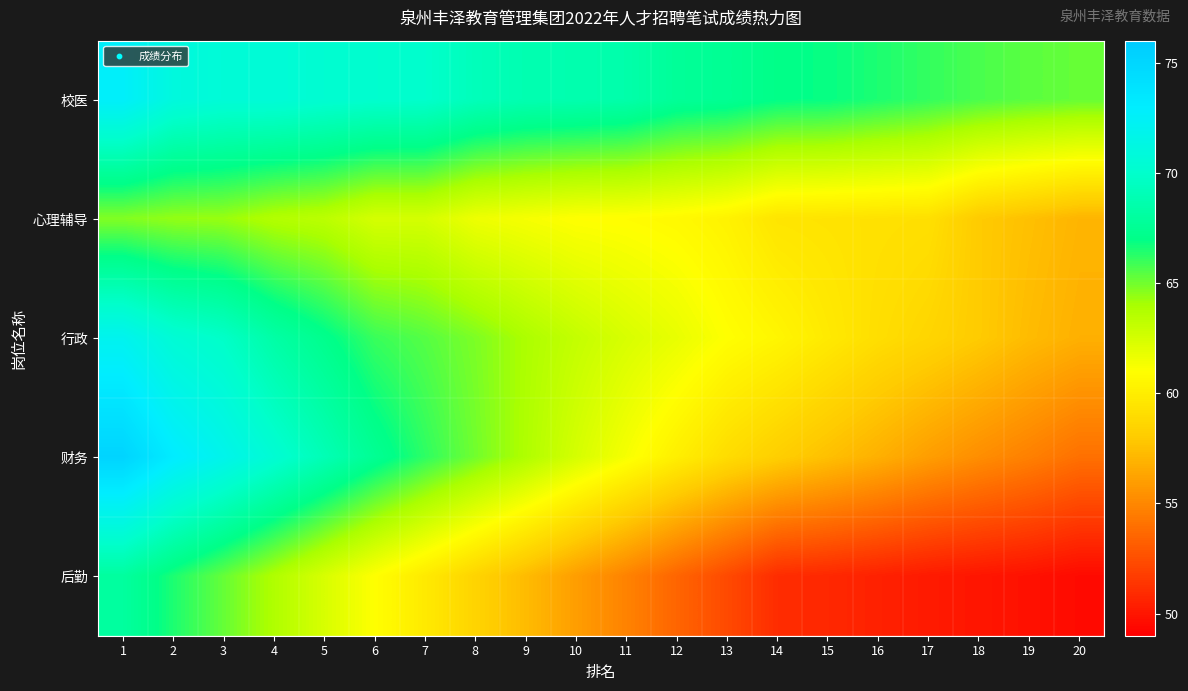

Which series has the largest range (max minus min)?

财务